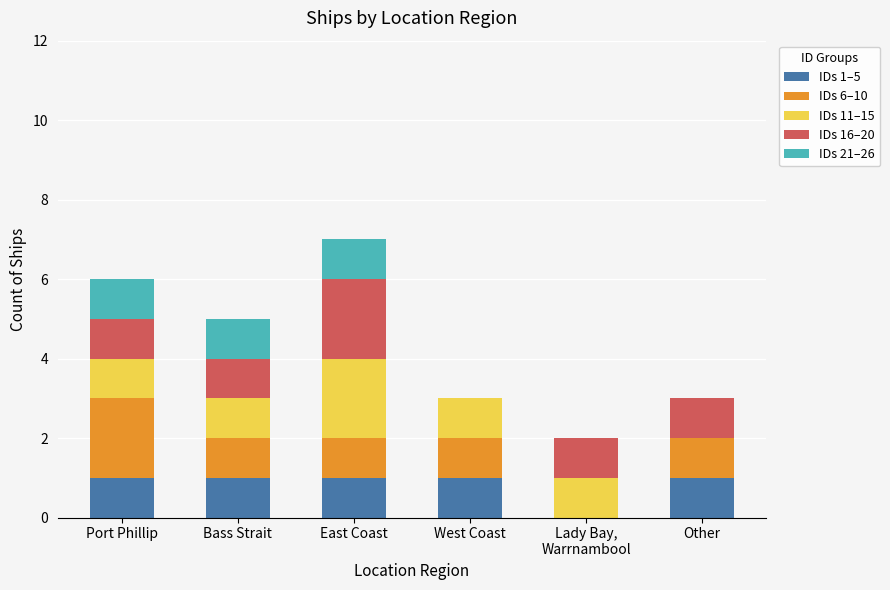

The value of IDs 1–5 at Other is 2. True or false?

False